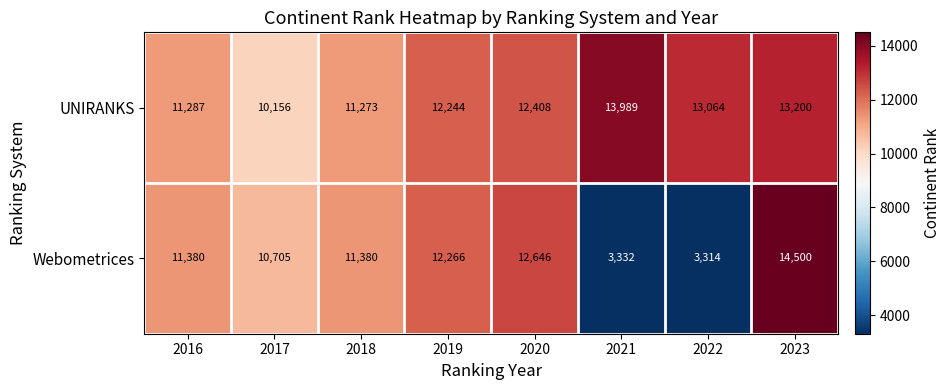

Rank the series at 2017 from lowest to highest value.

UNIRANKS, Webometrices